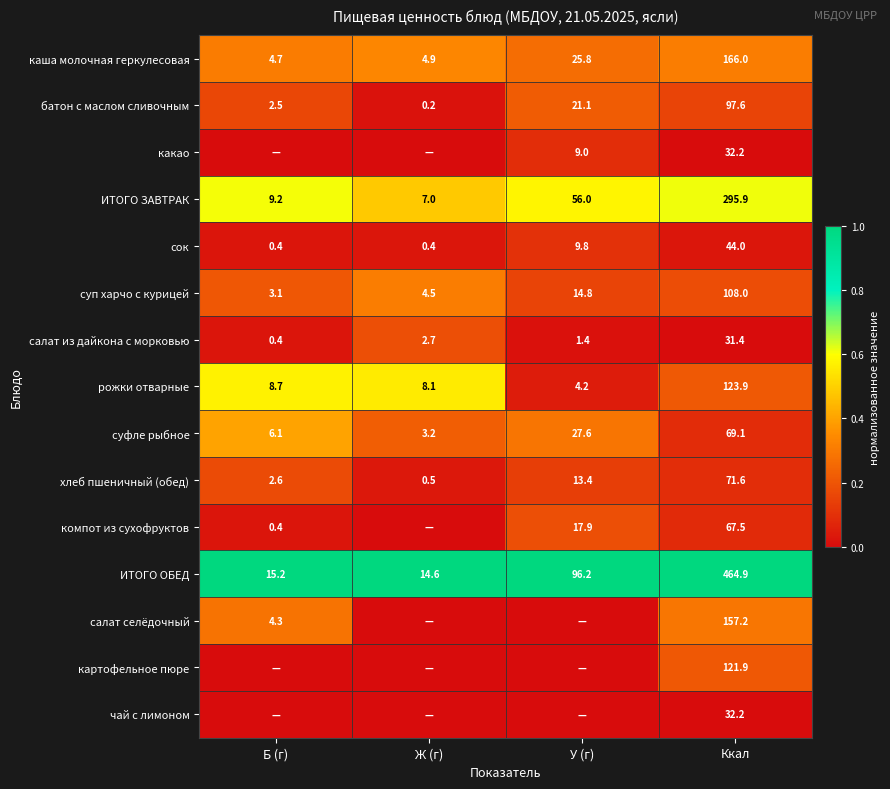

Which category has the highest value in the батон с маслом сливочным series?

Ккал